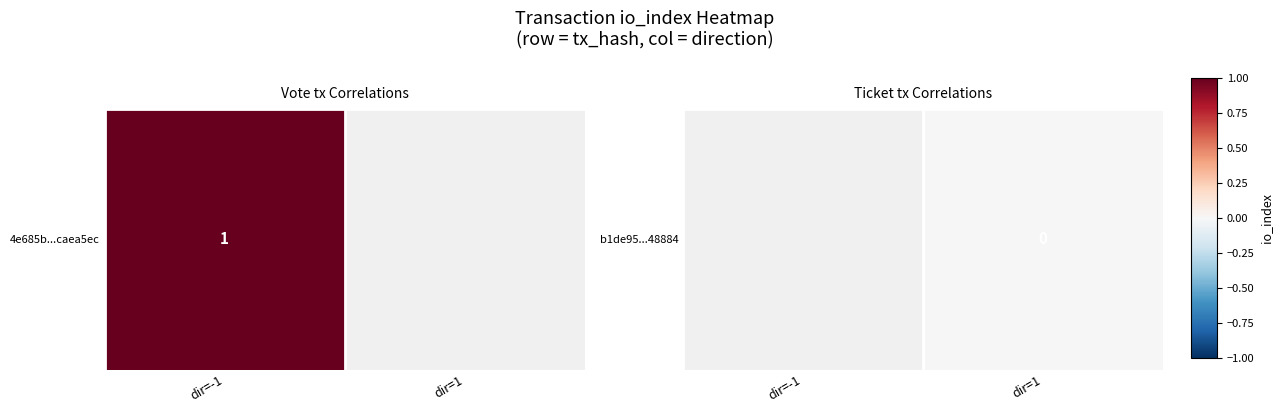

The value at dir=-1 is nan. True or false?

False